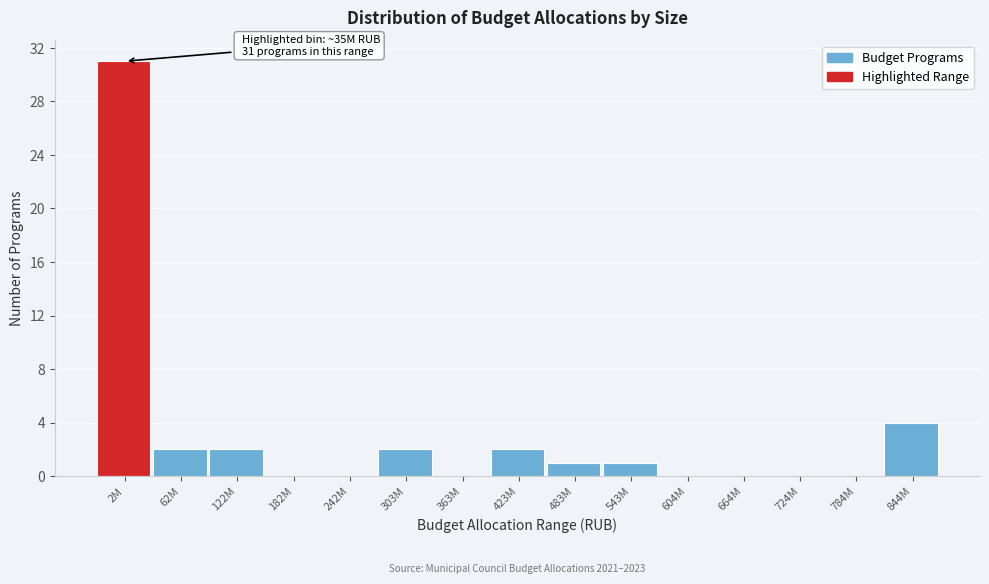

Reading left to right, extract all data points from this chart.

2M=31	62M=2	122M=2	182M=0	242M=0	303M=2	363M=0	423M=2	483M=1	543M=1	604M=0	664M=0	724M=0	784M=0	844M=4